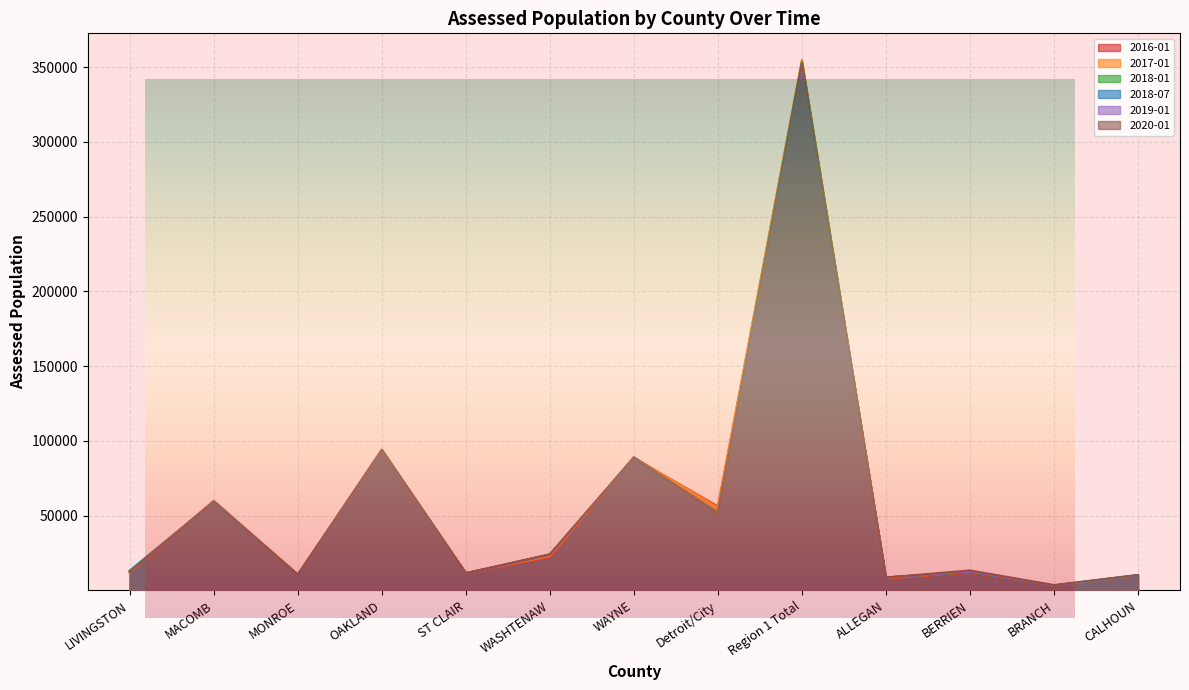

What is the total value across all series at OAKLAND?

562088